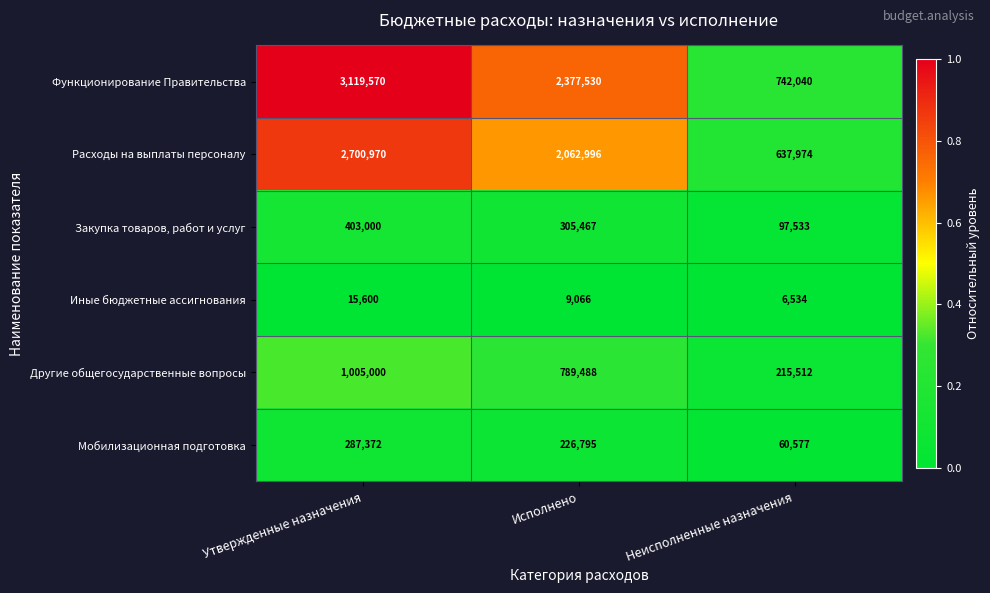

Which category has the lowest value in the Другие общегосударственные вопросы series?

Неисполненные назначения